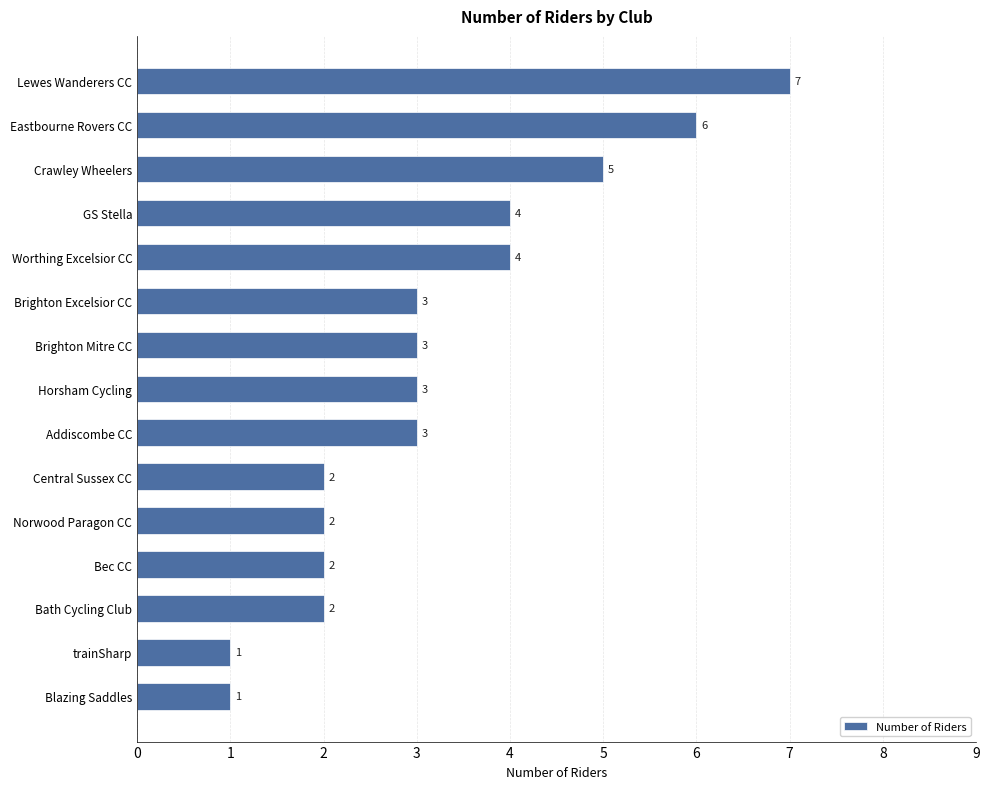

Reading bottom to top, extract all data points from this chart.

Blazing Saddles=1	trainSharp=1	Bath Cycling Club=2	Bec CC=2	Norwood Paragon CC=2	Central Sussex CC=2	Addiscombe CC=3	Horsham Cycling=3	Brighton Mitre CC=3	Brighton Excelsior CC=3	Worthing Excelsior CC=4	GS Stella=4	Crawley Wheelers=5	Eastbourne Rovers CC=6	Lewes Wanderers CC=7